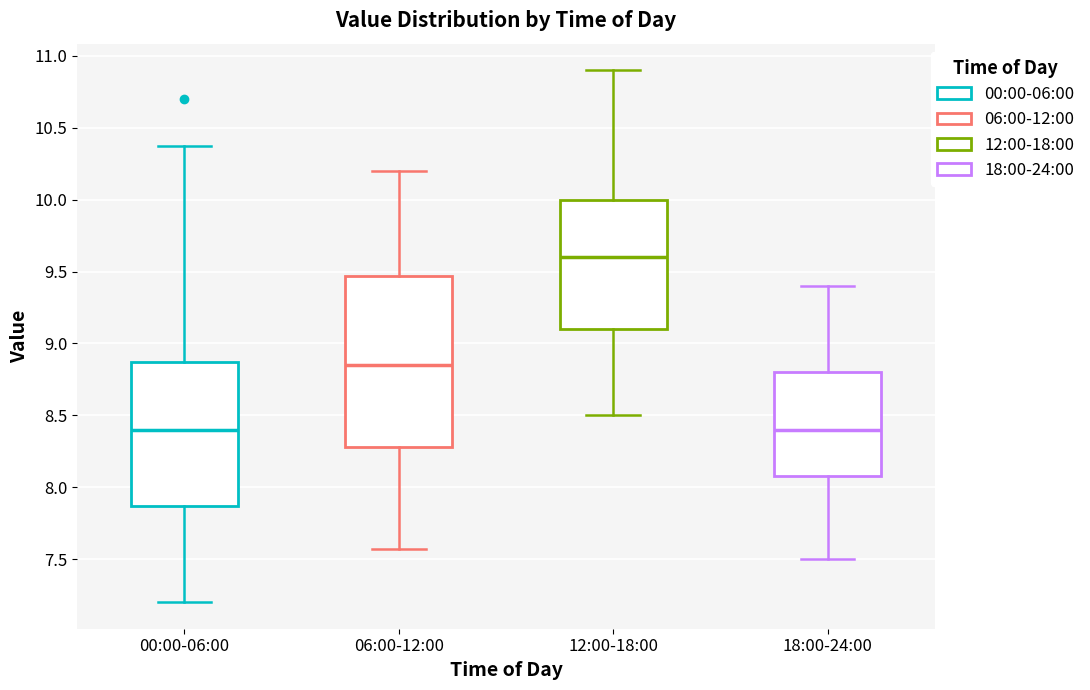

Reading left to right, transcribe this box plot: for each box, give where its median line is, the range the box spans, and where its two whiskers end, as read against the y-axis. The values are not printed on the chart, so give them approximately, as read against the axis.

00:00-06:00: median 8.40, box 7.85 to 8.85, whiskers 7.20 to 10.35
06:00-12:00: median 8.85, box 8.30 to 9.45, whiskers 7.55 to 10.20
12:00-18:00: median 9.60, box 9.10 to 10.00, whiskers 8.50 to 10.90
18:00-24:00: median 8.40, box 8.10 to 8.80, whiskers 7.50 to 9.40